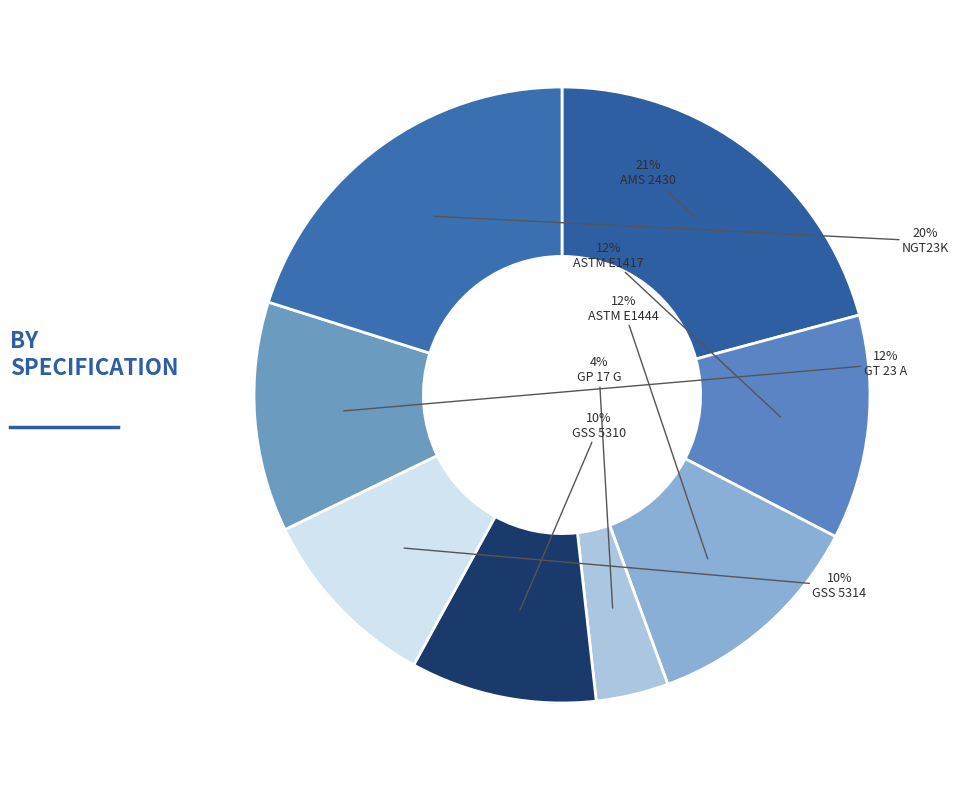

Rank the categories by value from lowest to highest.

GP 17 G, GSS 5310, GSS 5314, ASTM E1417, ASTM E1444, GT 23 A, NGT23K, AMS 2430